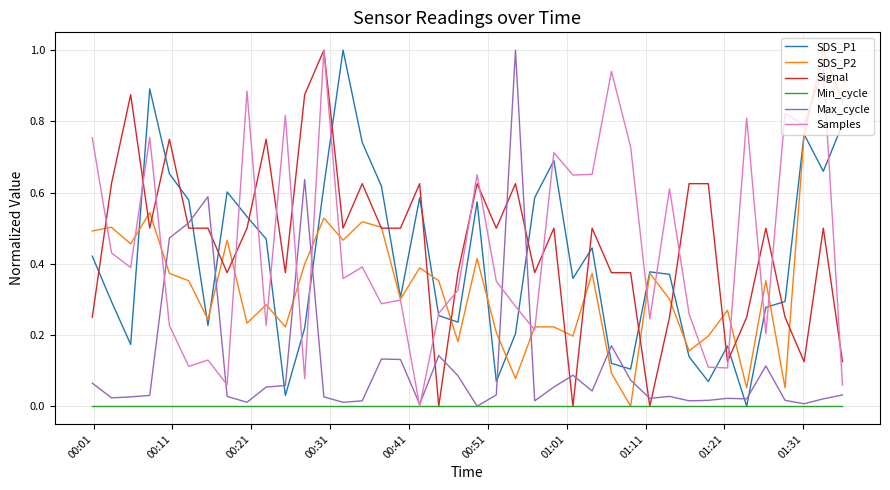

True or false: Samples and Signal intersect in this chart.

True